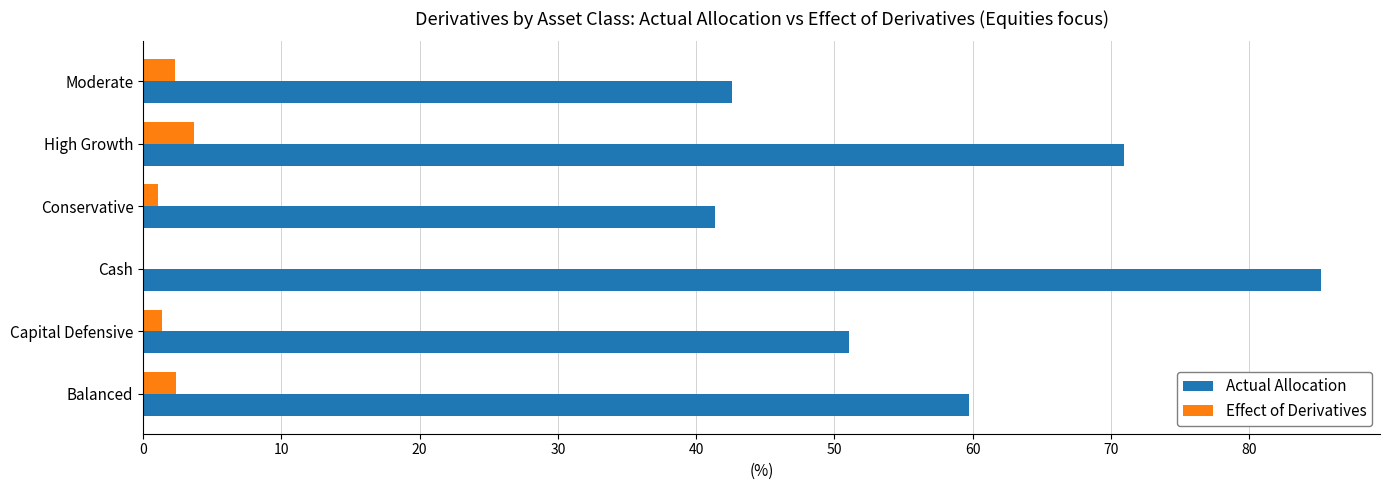

Which series has the widest spread of values?

Actual Allocation